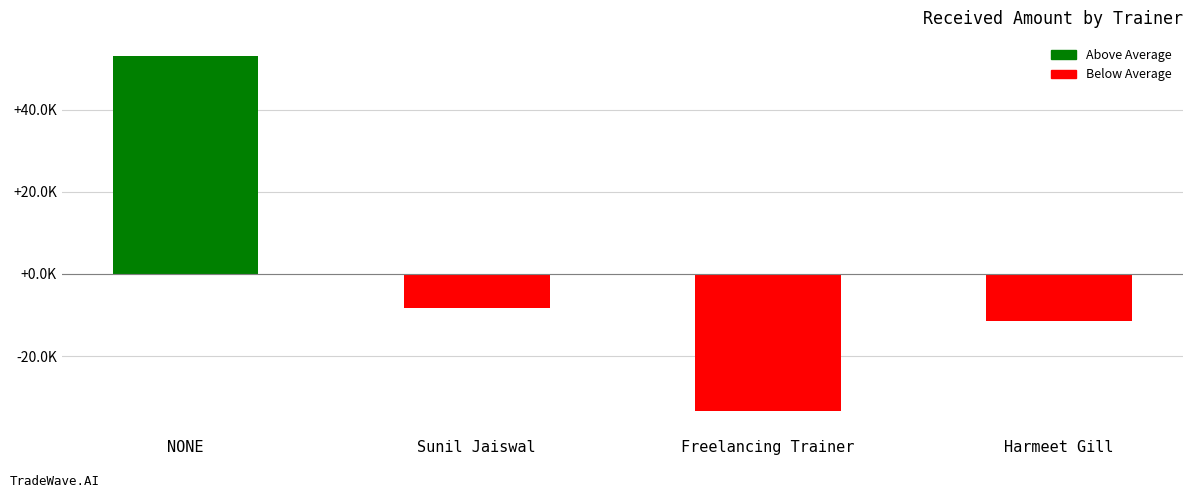

Does the chart contain any negative values?

Yes